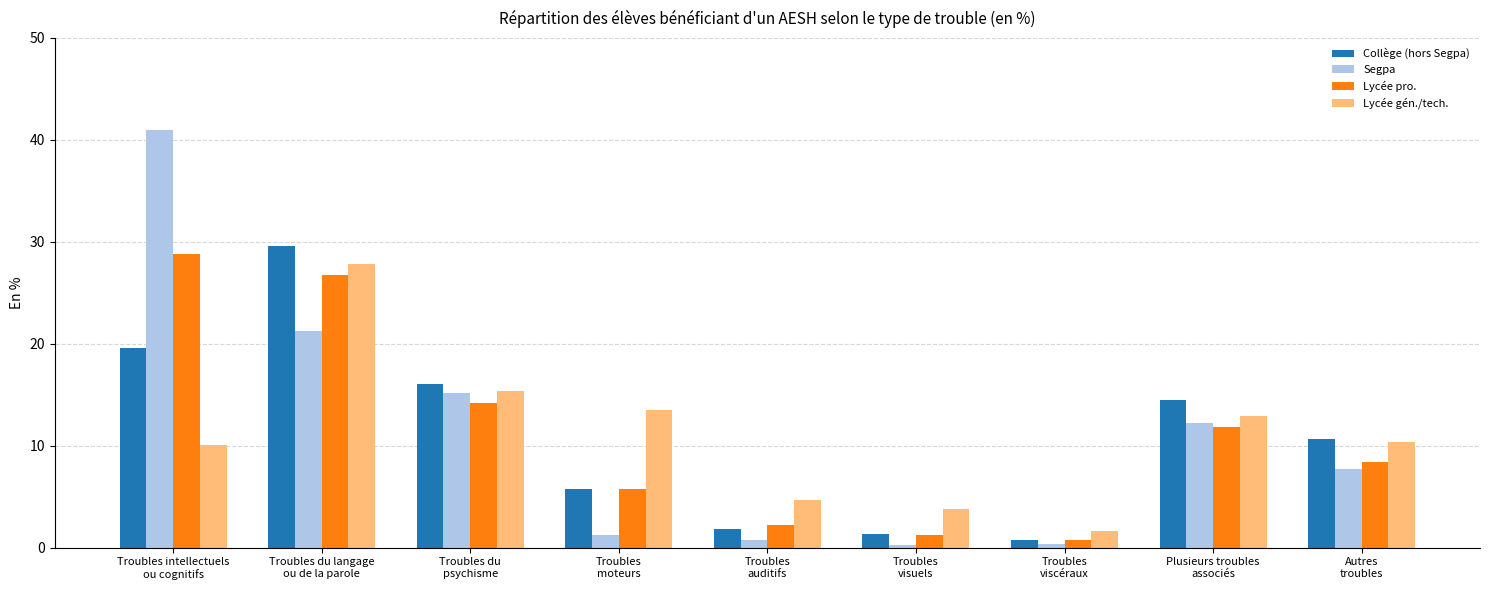

Are the bars horizontal?

No